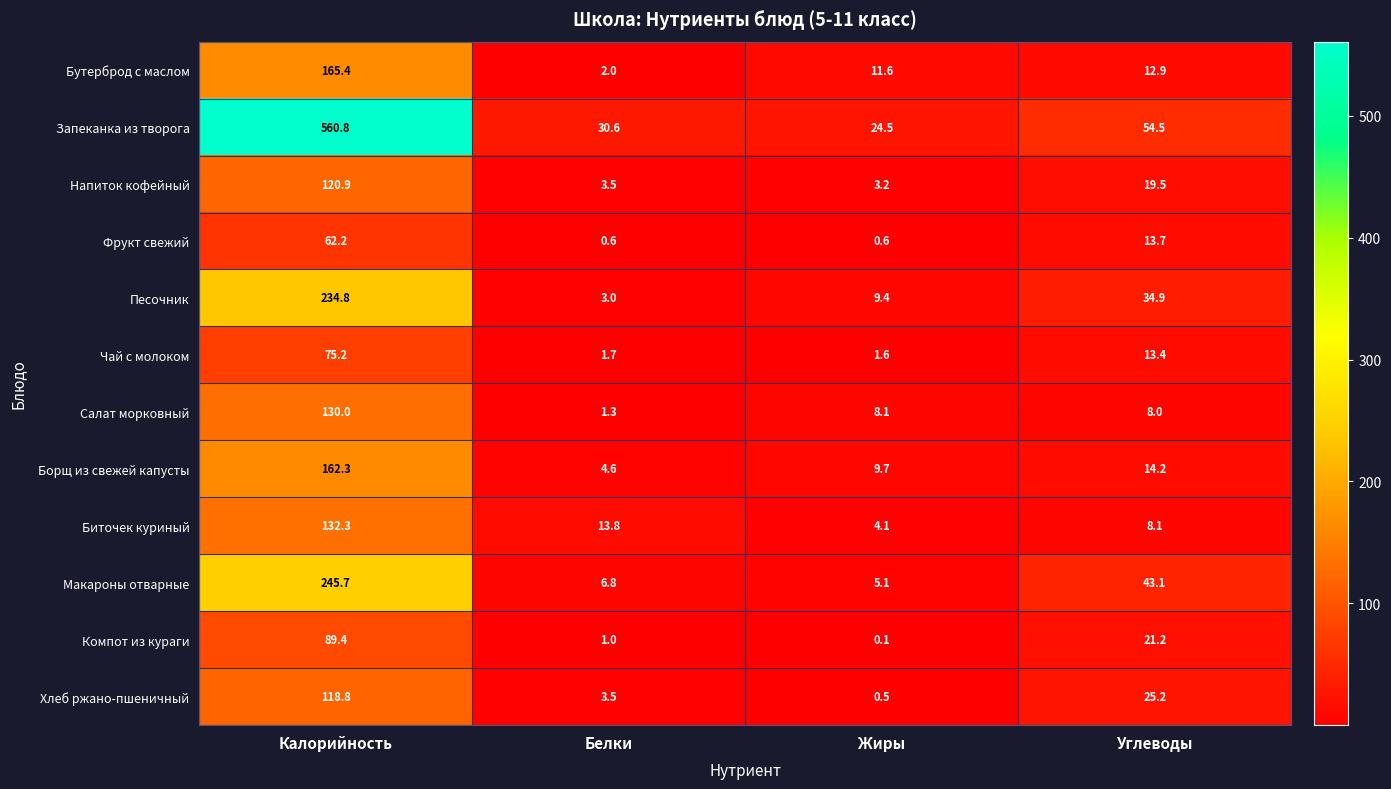

Between Жиры and Углеводы, which series saw the biggest shift?

Макароны отварные